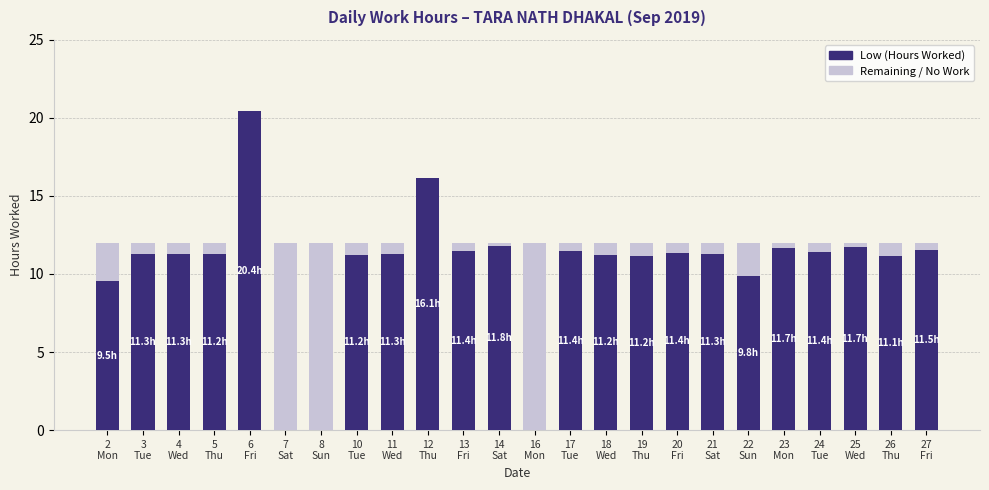

What is the highest value of the Low (Hours Worked) series?

20.4